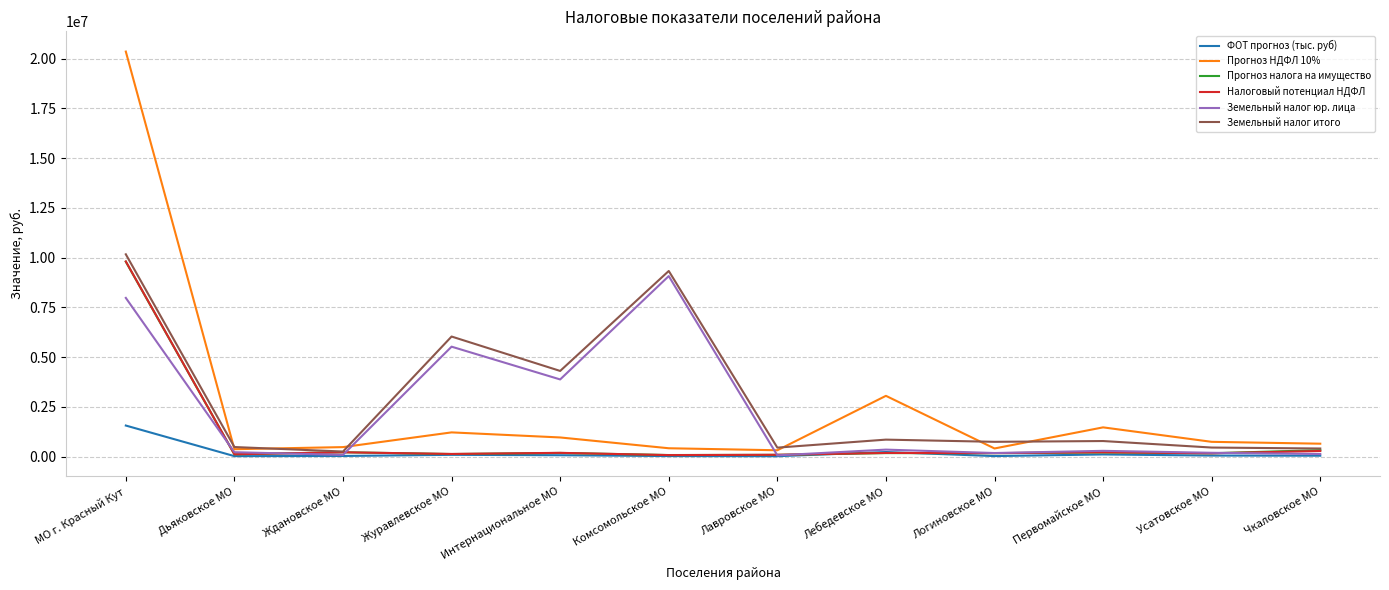

At which category does the chart reach its peak across all series?

МО г. Красный Кут